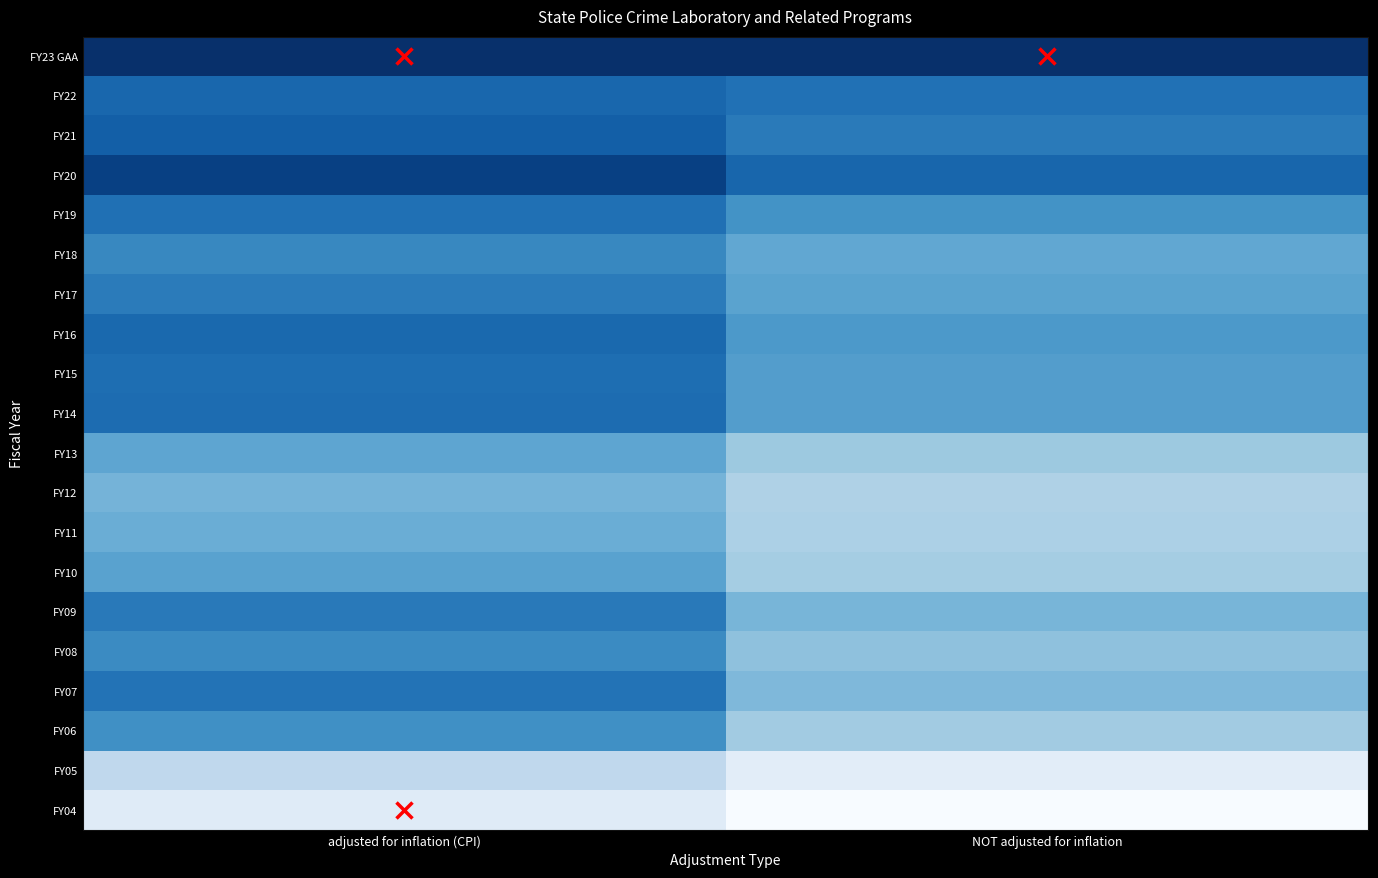

At which category does the chart reach its minimum across all series?

NOT adjusted for inflation